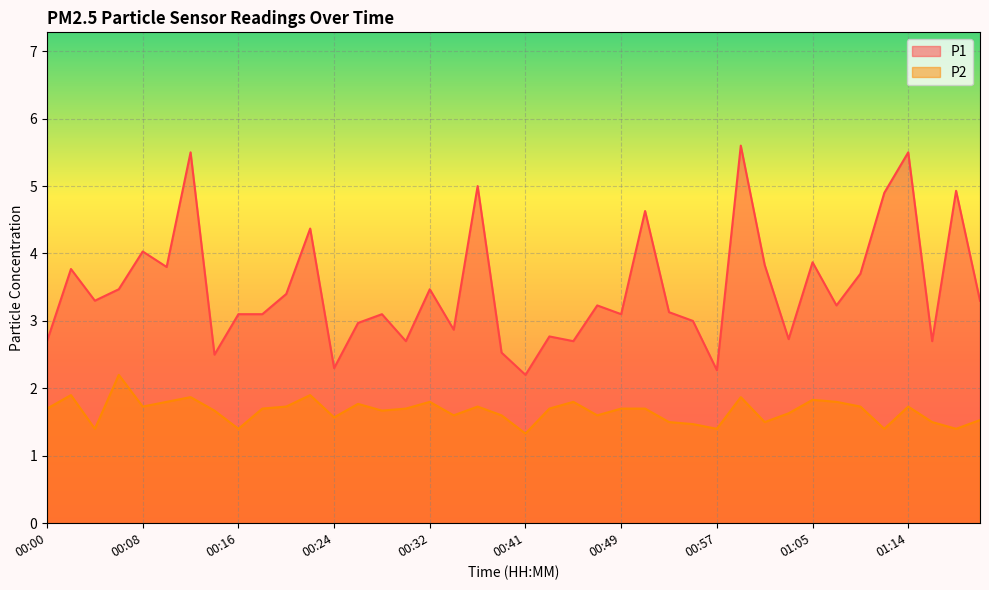

What is the lowest value of the P2 series?

1.3